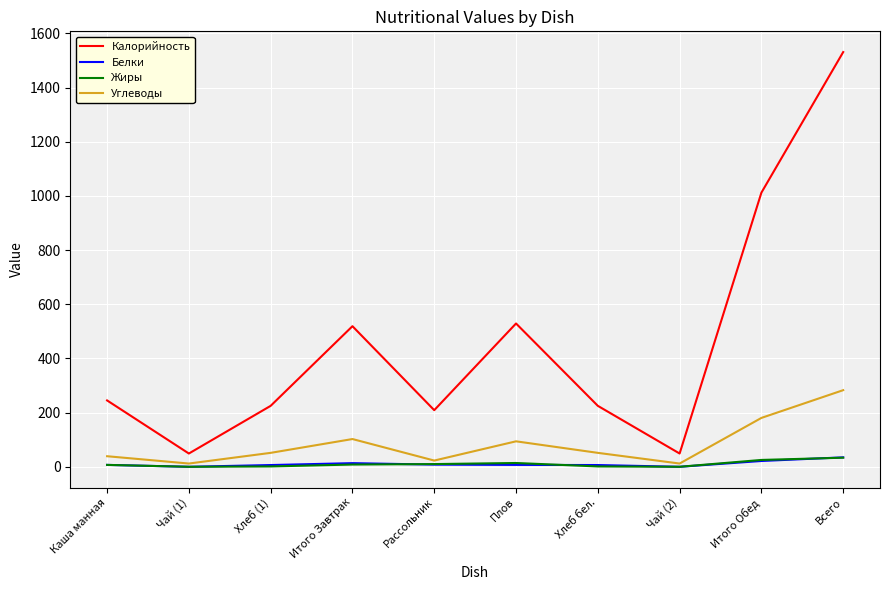

Where is Калорийность nearest to the value 790?

Итого Обед